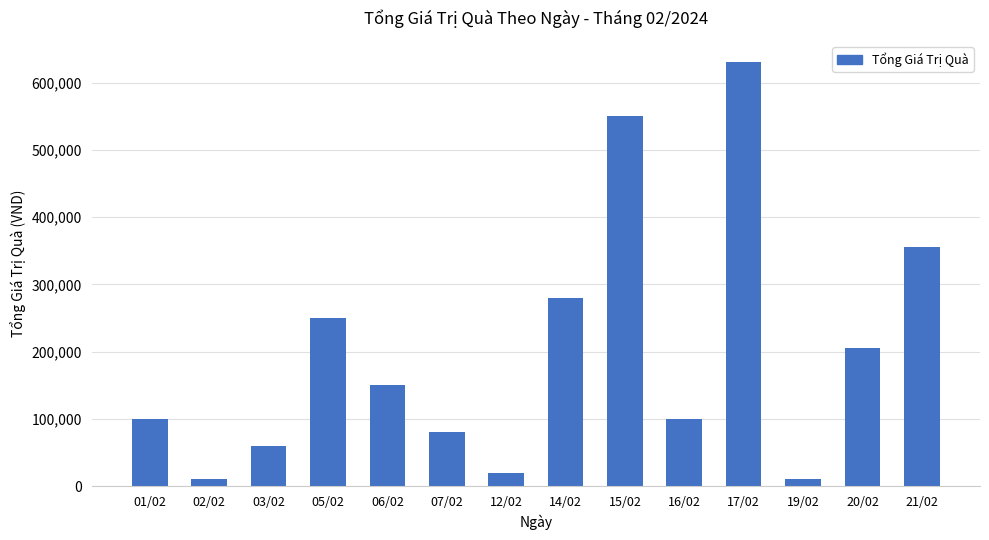

What is the average value?

200000